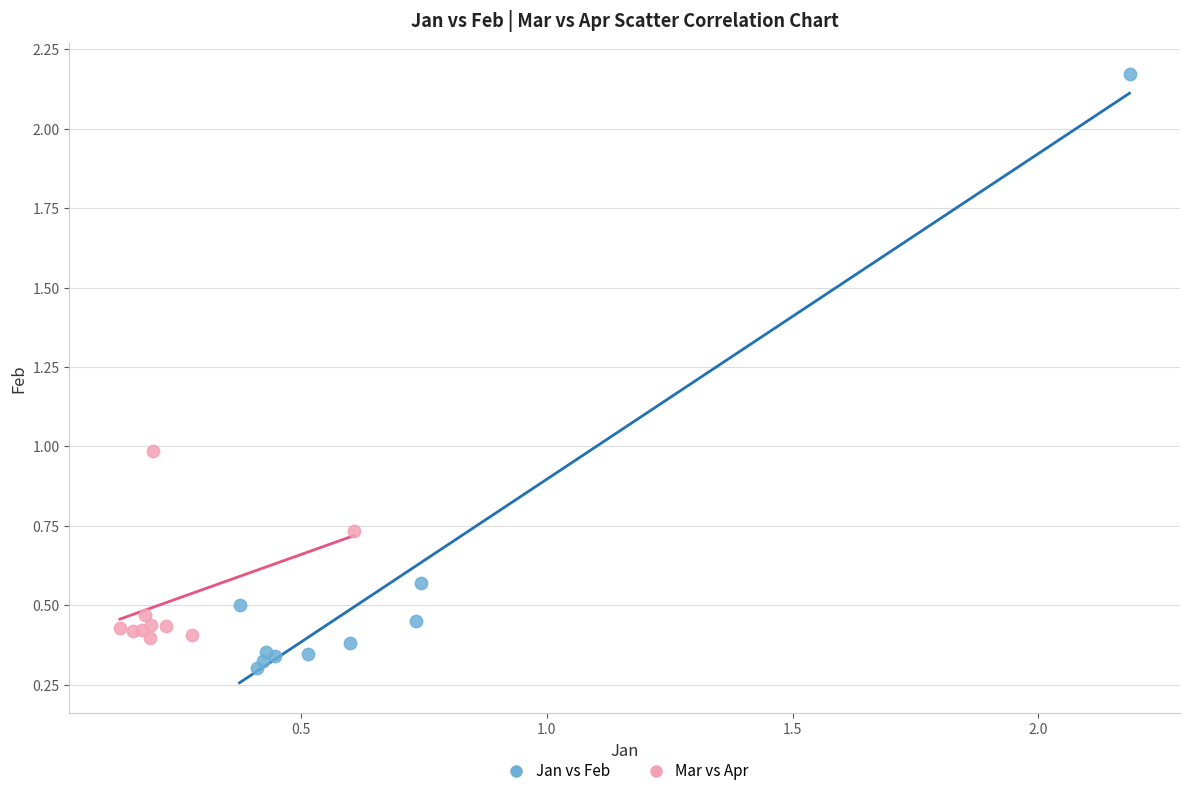

Which series reaches the minimum Y coordinate?

Jan vs Feb